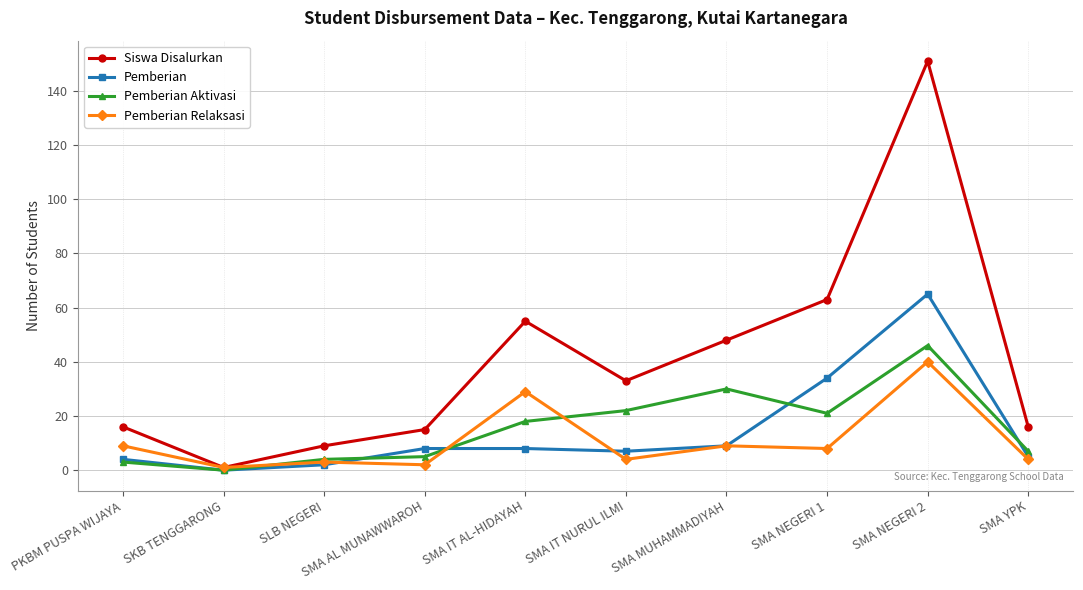

How many values in the Siswa Disalurkan series are below 33?

5